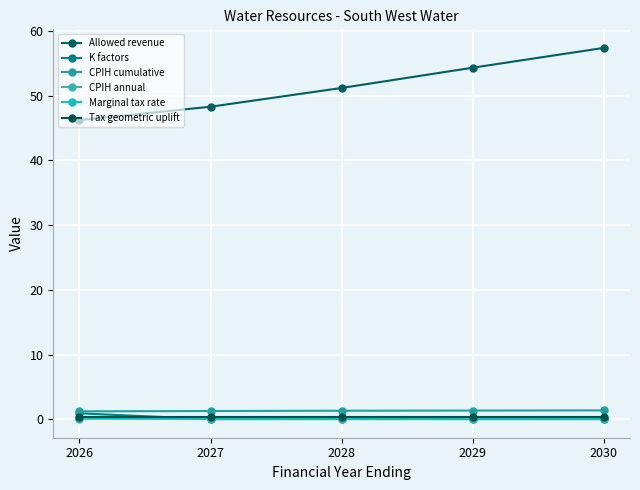

Which category has the highest value across all series?

2030